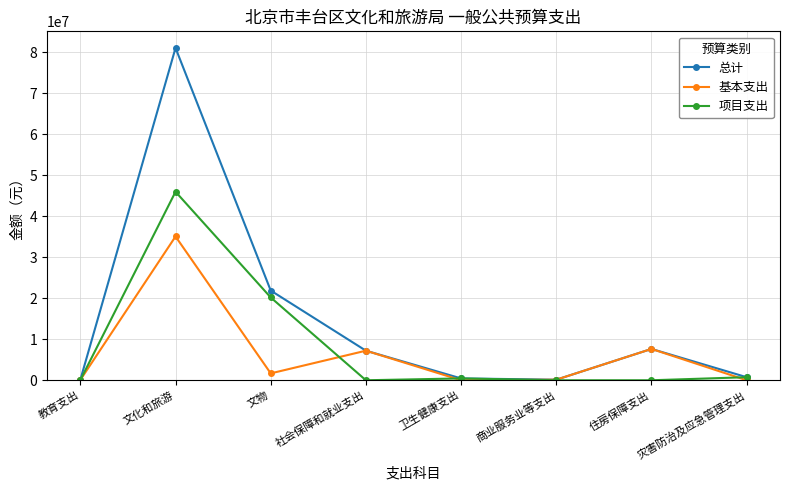

What is the value of the 基本支出 point at the 6th from the left?

140571.0